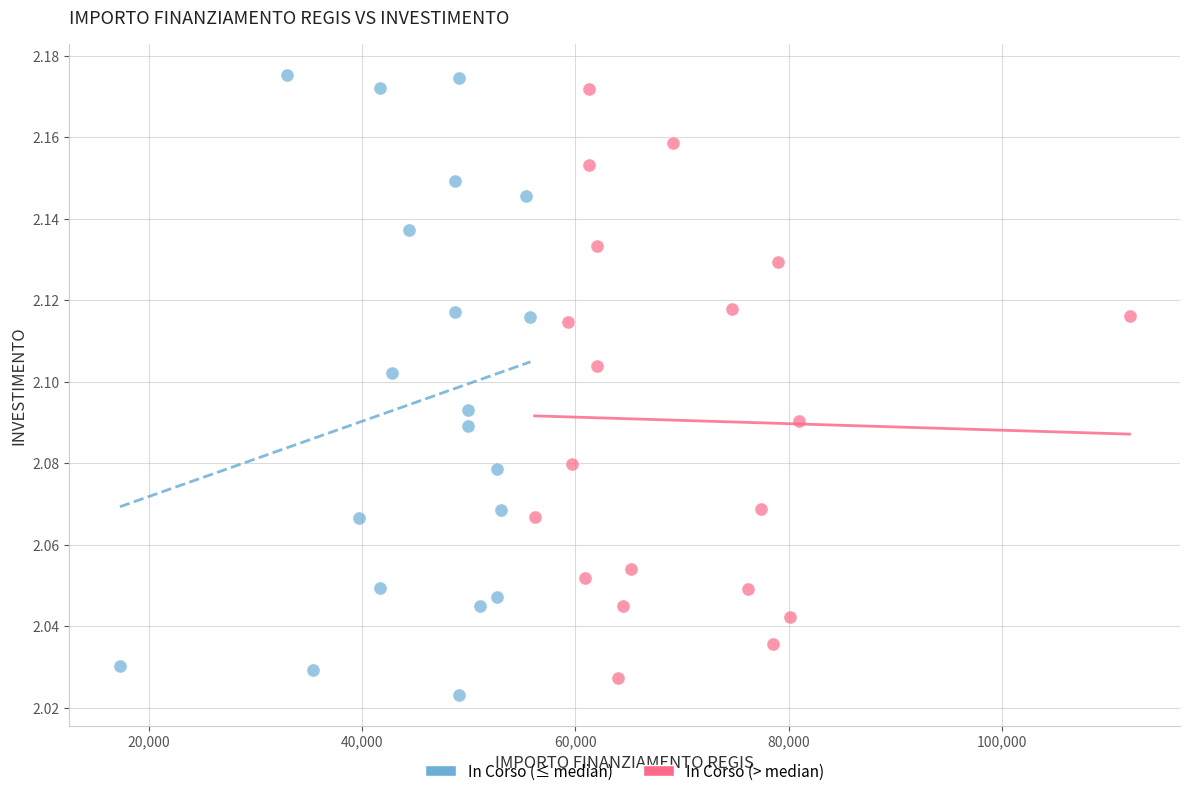

Which series has the widest spread of Y values?

In Corso (≤ median)